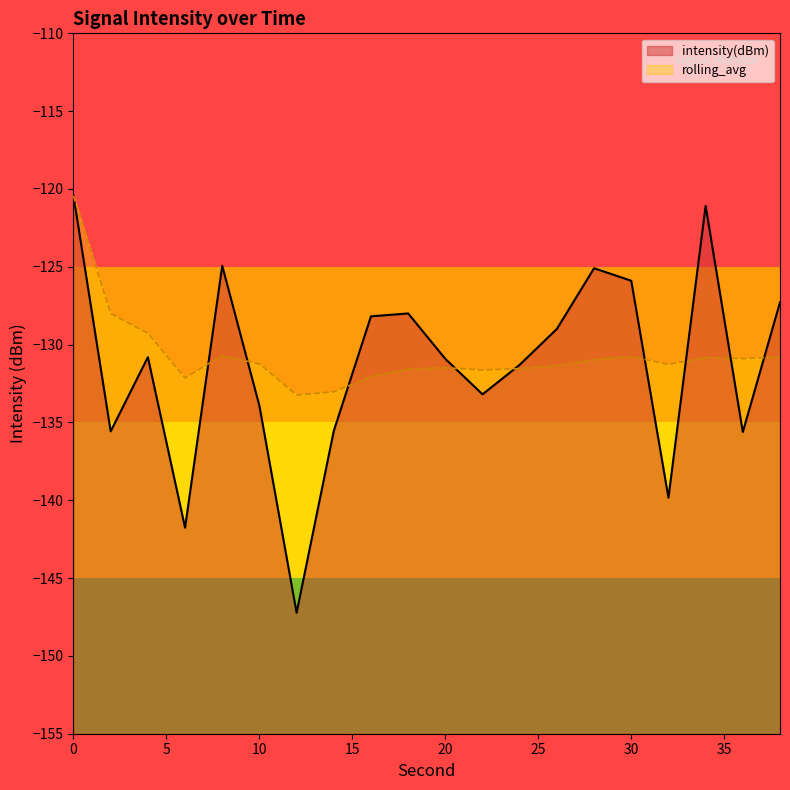

Where is the first local maximum for rolling_avg?

8